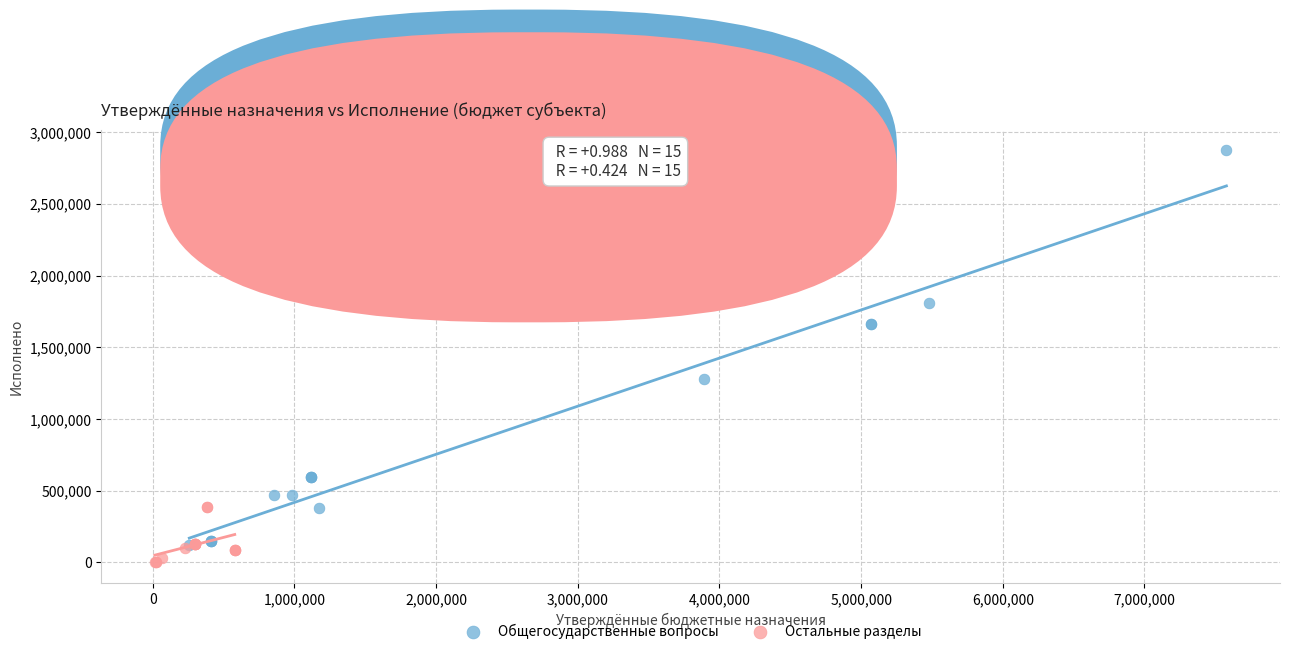

Which series reaches the maximum Y coordinate?

Общегосударственные вопросы